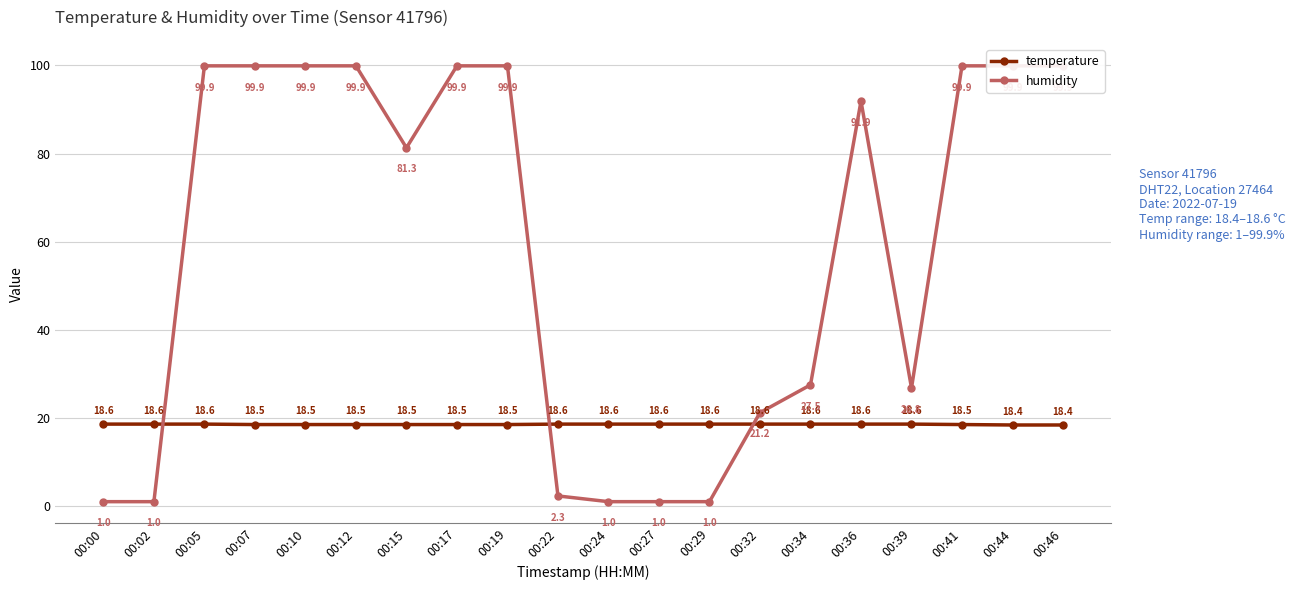

Reading left to right, extract all data points from this chart.

temperature: 00:00=18.6	00:02=18.6	00:05=18.6	00:07=18.5	00:10=18.5	00:12=18.5	00:15=18.5	00:17=18.5	00:19=18.5	00:22=18.6	00:24=18.6	00:27=18.6	00:29=18.6	00:32=18.6	00:34=18.6	00:36=18.6	00:39=18.6	00:41=18.5	00:44=18.4	00:46=18.4
humidity: 00:00=1.0	00:02=1.0	00:05=99.9	00:07=99.9	00:10=99.9	00:12=99.9	00:15=81.3	00:17=99.9	00:19=99.9	00:22=2.3	00:24=1.0	00:27=1.0	00:29=1.0	00:32=21.2	00:34=27.5	00:36=91.9	00:39=26.8	00:41=99.9	00:44=99.9	00:46=99.9